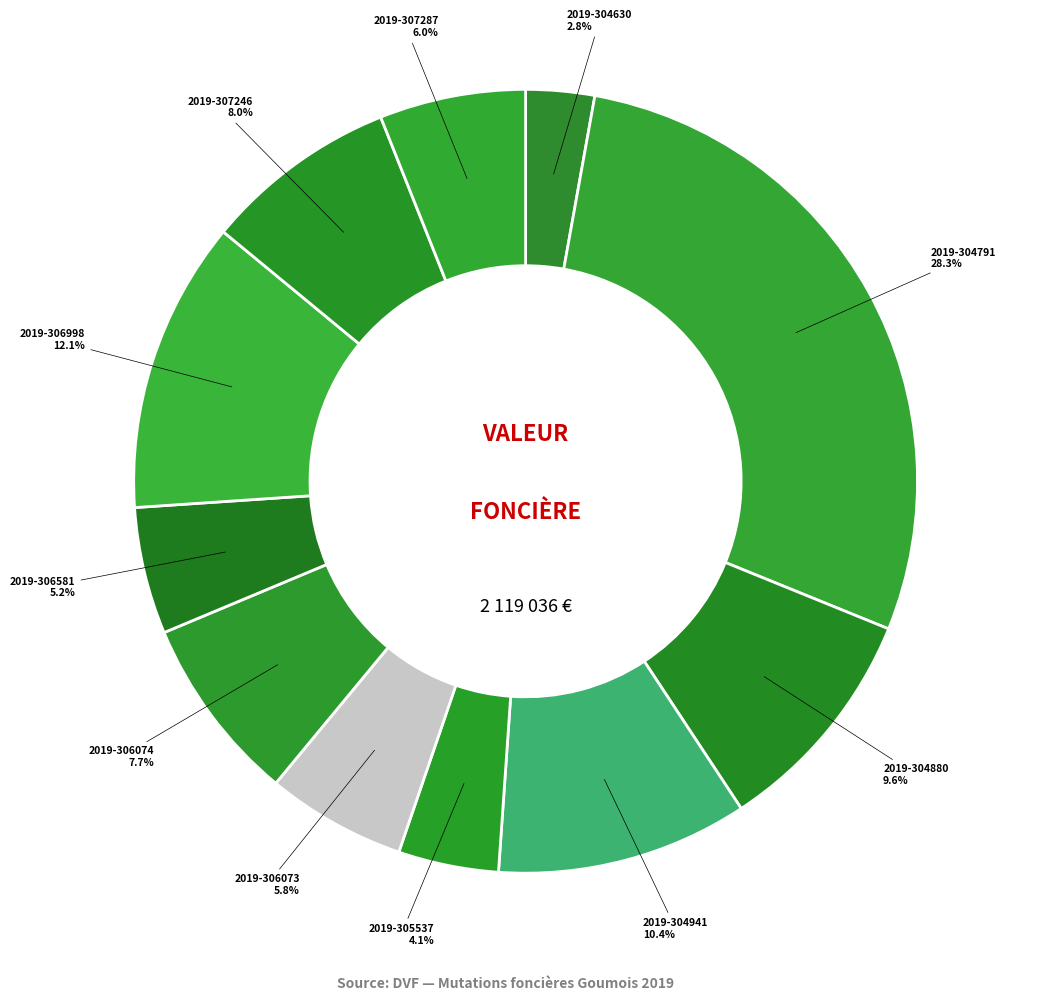

What is the largest slice in the pie chart?

2019-304791